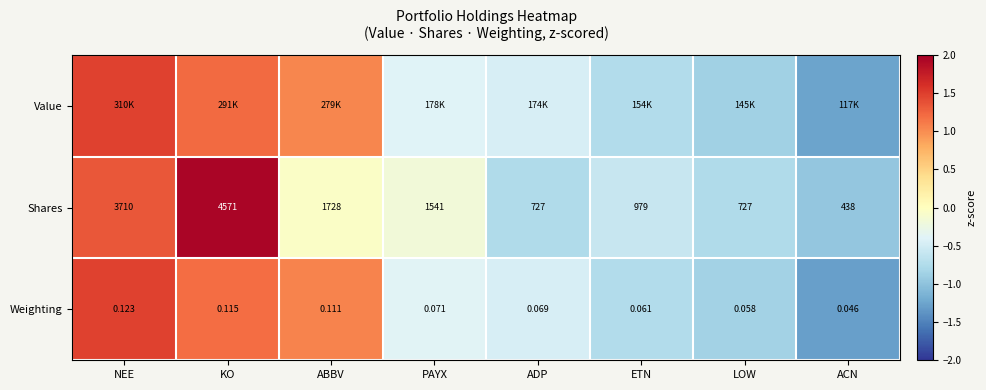

Which category has the lowest value in the Weighting series?

ACN